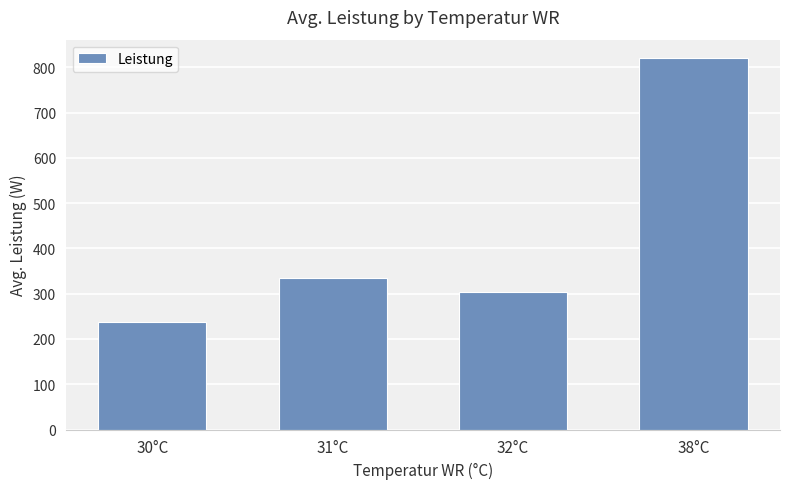

True or false: the data shows 423 at 38°C.

False